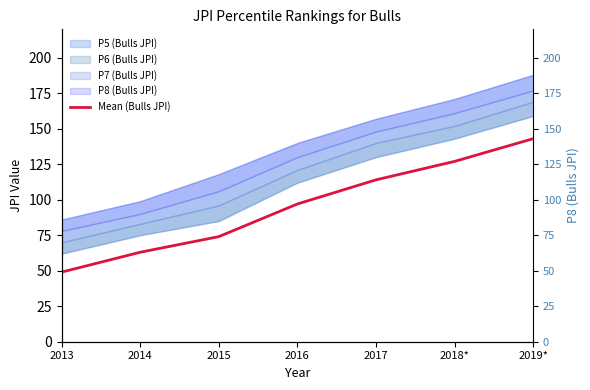

At which category does the chart reach its minimum across all series?

2013